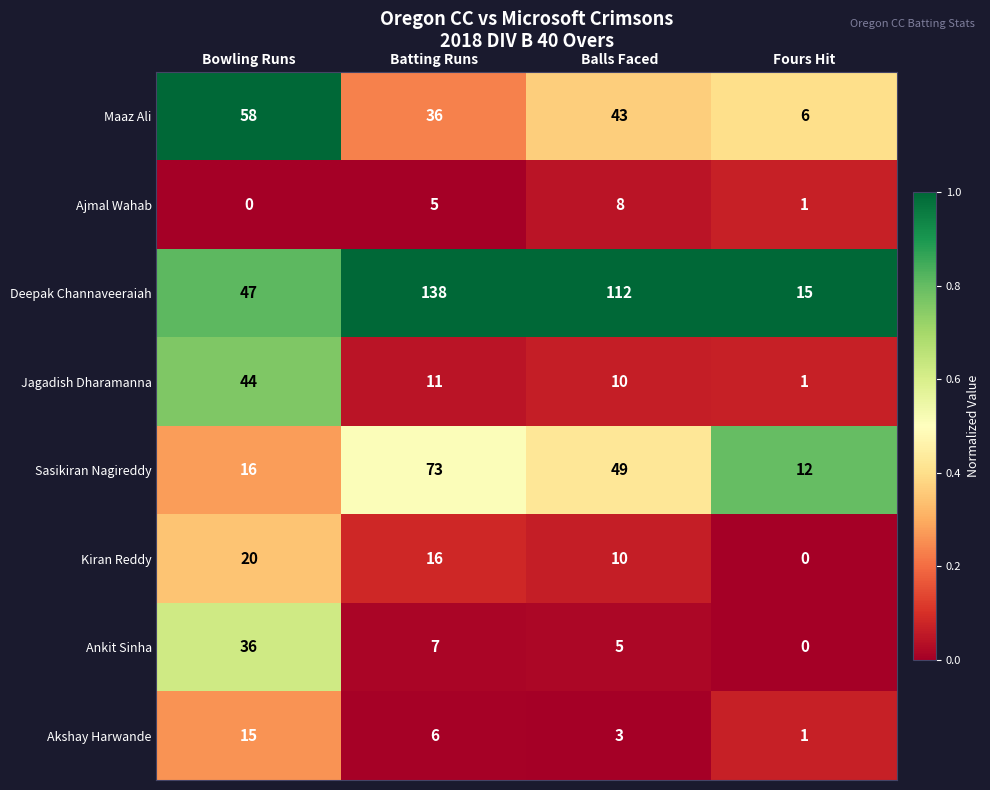

What is the spread (max minus min) of values at Batting Runs?

133